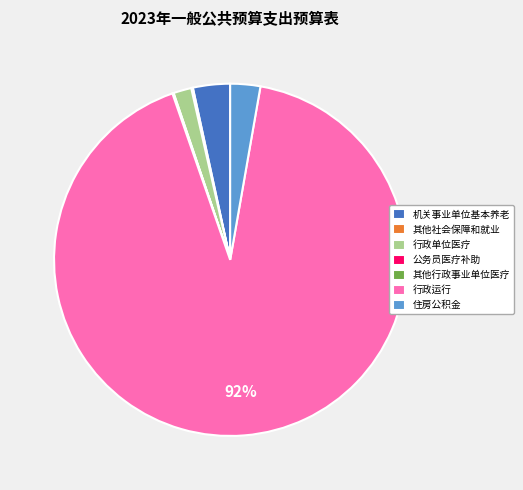

True or false: 机关事业单位基本养老 accounts for 3% of the total.

True